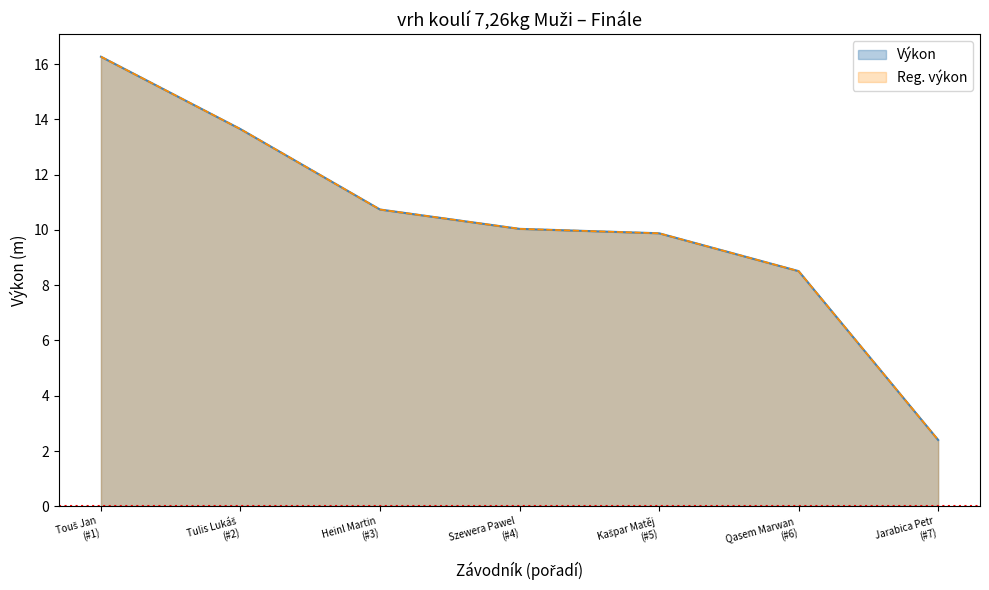

What is the difference between the second highest and minimum values in the Výkon series?

11.2